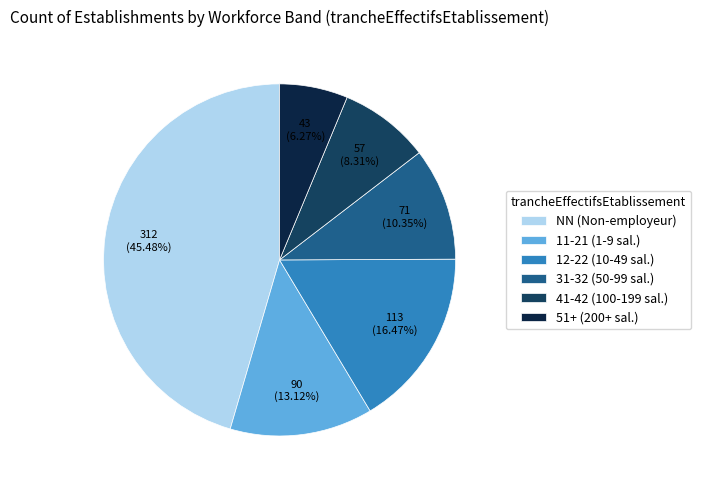

How many segments does this pie chart have?

6